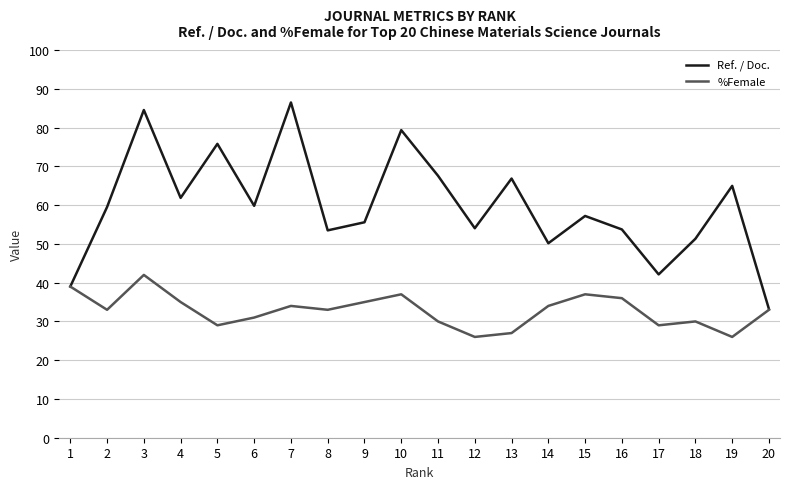

How many lines are shown in the chart?

2